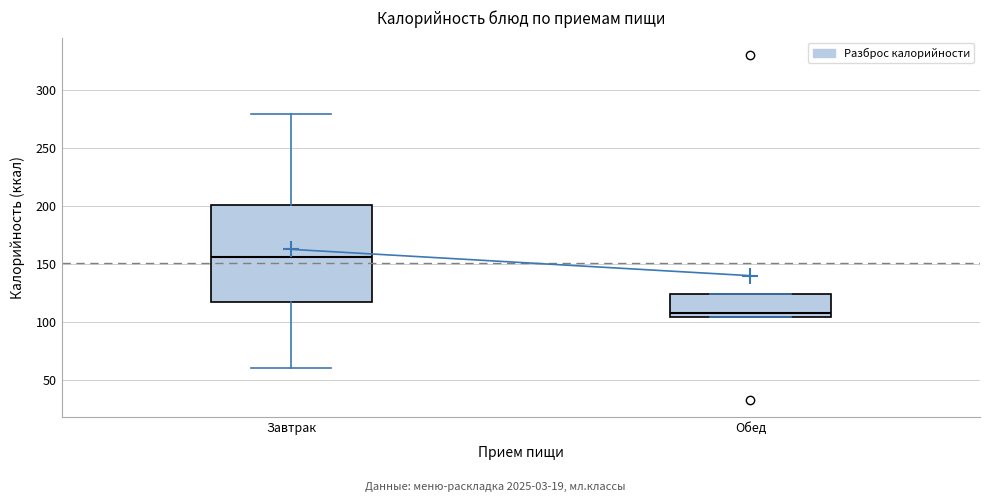

Reading left to right, read every box against the y-axis: the position of its median line, the range the box covers, and the ends of its whiskers. The values are not printed on the chart, so give them approximately, as read against the axis.

Завтрак: median 155, box 115 to 200, whiskers 60 to 280
Обед: median 110, box 105 to 125, whiskers 105 to 125